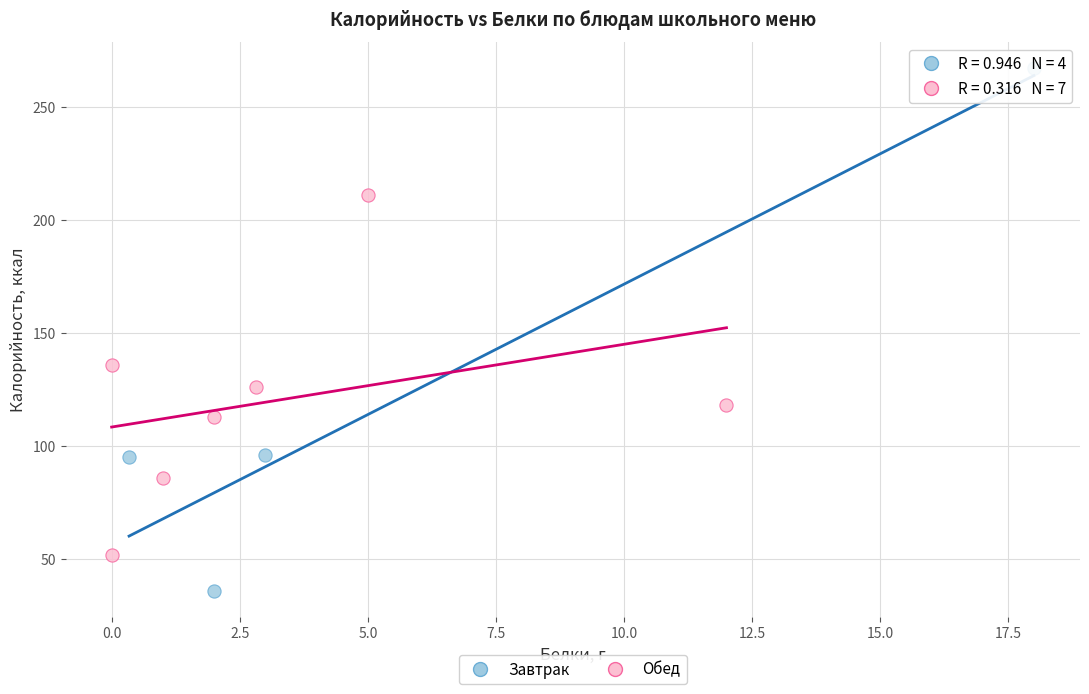

Which series has the largest Y range (max minus min)?

Завтрак